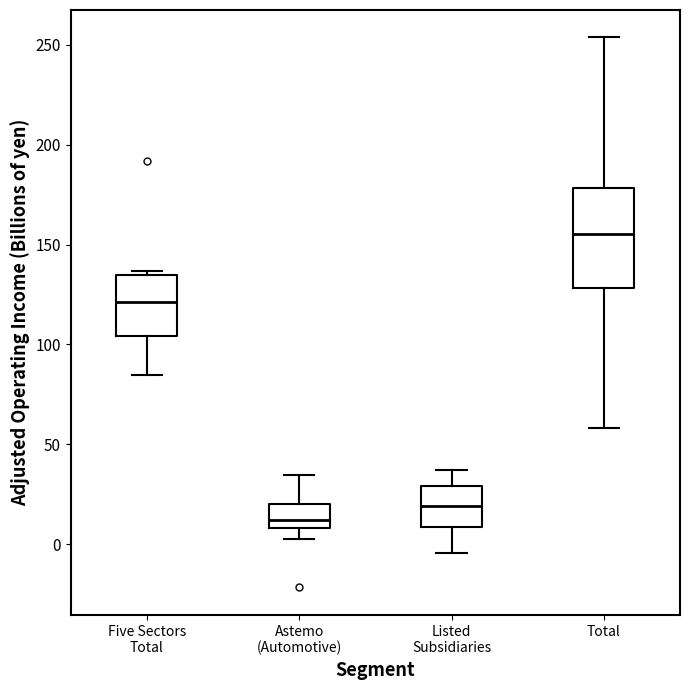

Comparing the boxes themselves (not the whiskers), which one is the tallest?

Total